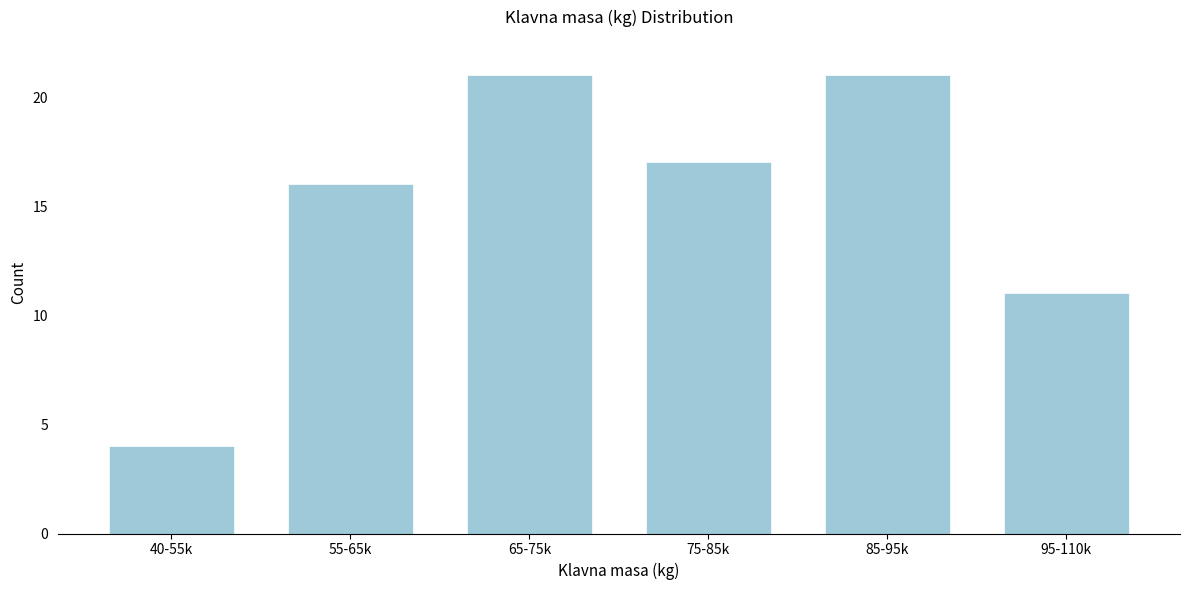

Reading right to left, extract all data points from this chart.

11	21	17	21	16	4